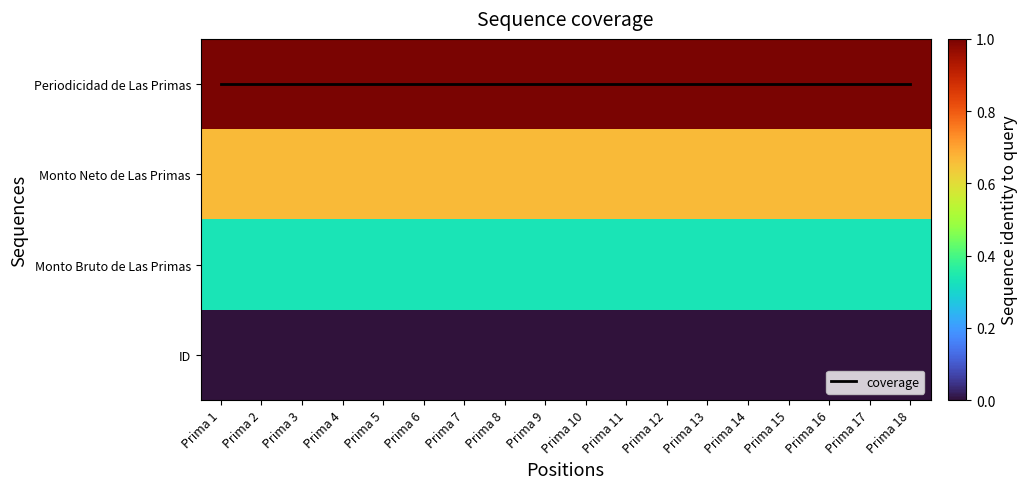

How many categories are shown in the chart?

18